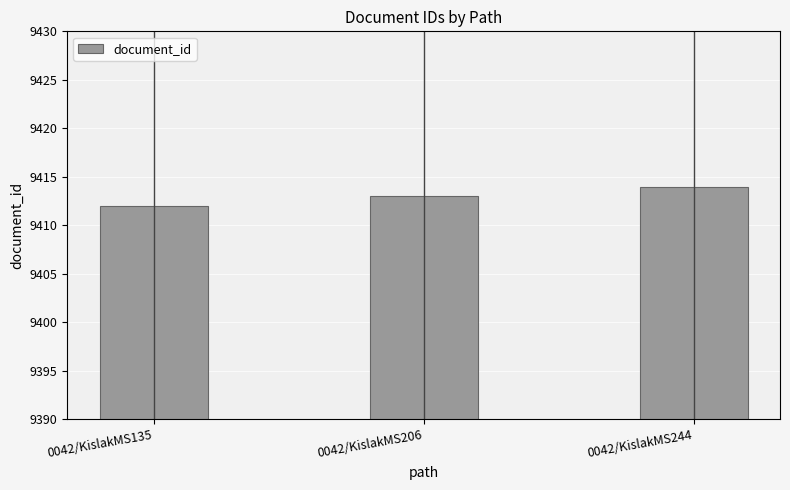

Reading left to right, transcribe all the data shown in this chart.

9412	9413	9414